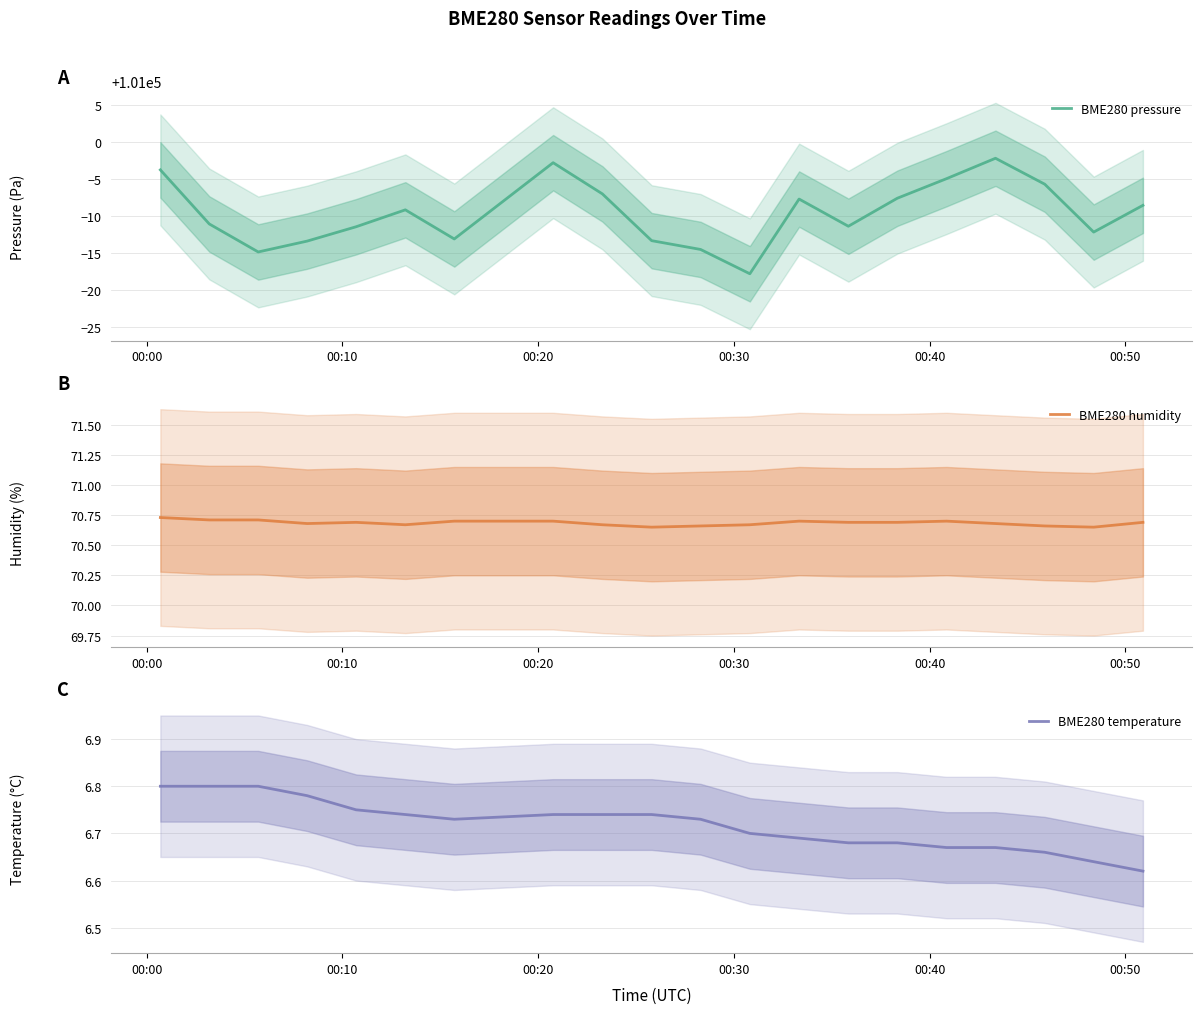

What is the minimum value for BME280 pressure?

100982.2